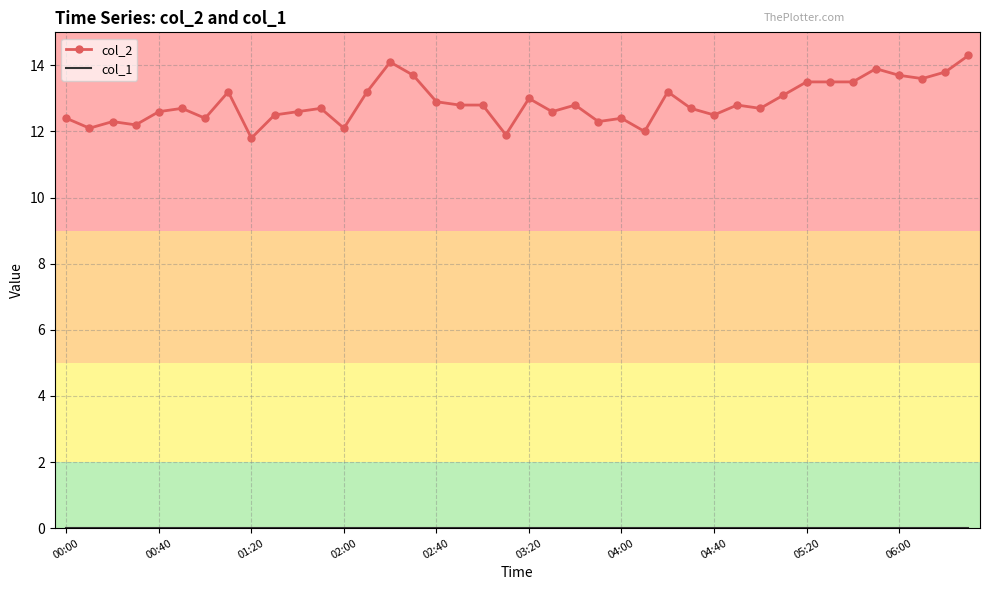

What is the highest value of the col_2 series?

14.3